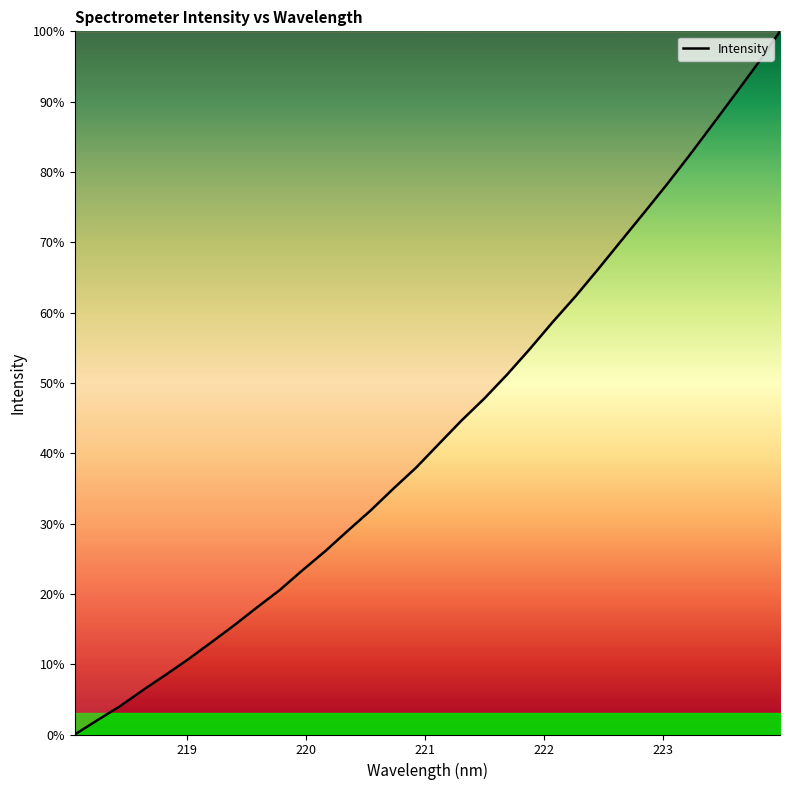

What is the value of the 9th point from the left?

18.1